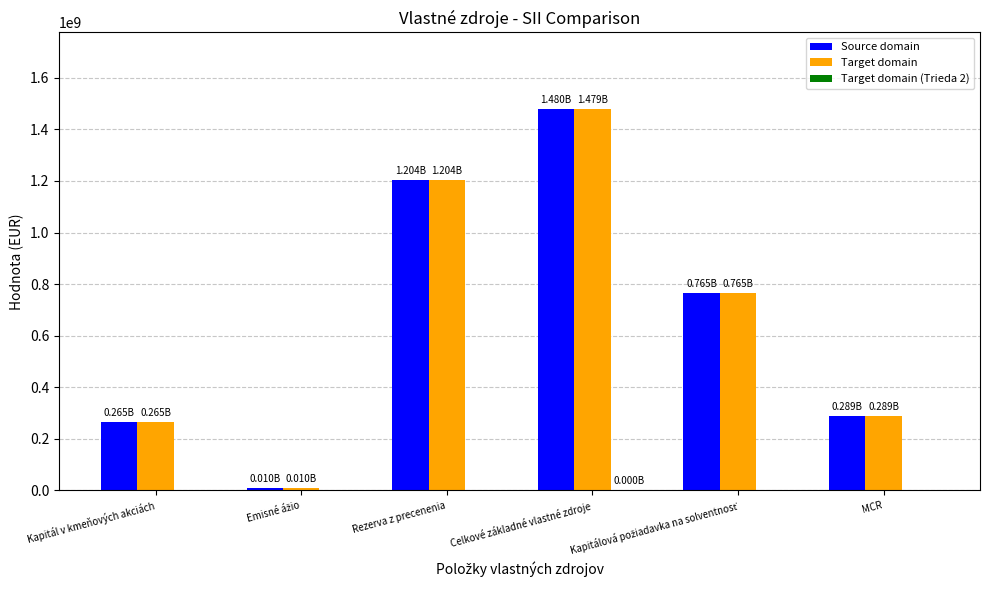

Between Rezerva z precenenia and Celkové základné vlastné zdroje, which series saw the biggest shift?

Source domain